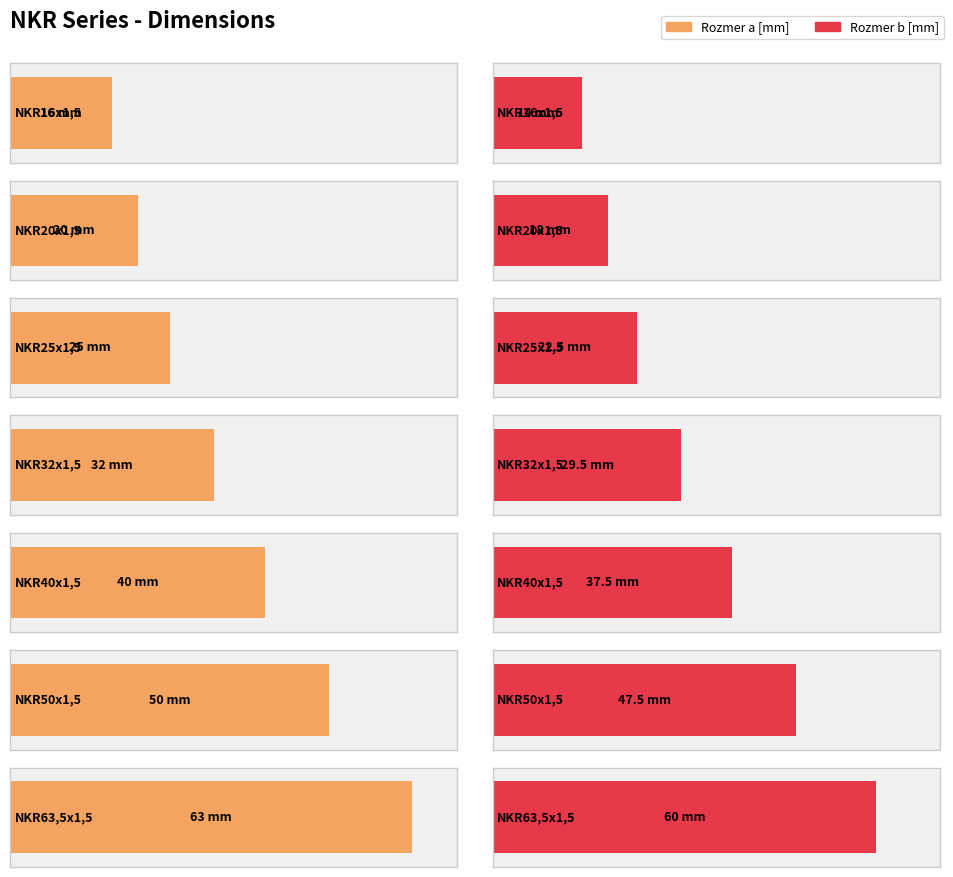

Between NKR32x1,5 and NKR63,5x1,5, which series saw the biggest shift?

Rozmer a [mm]